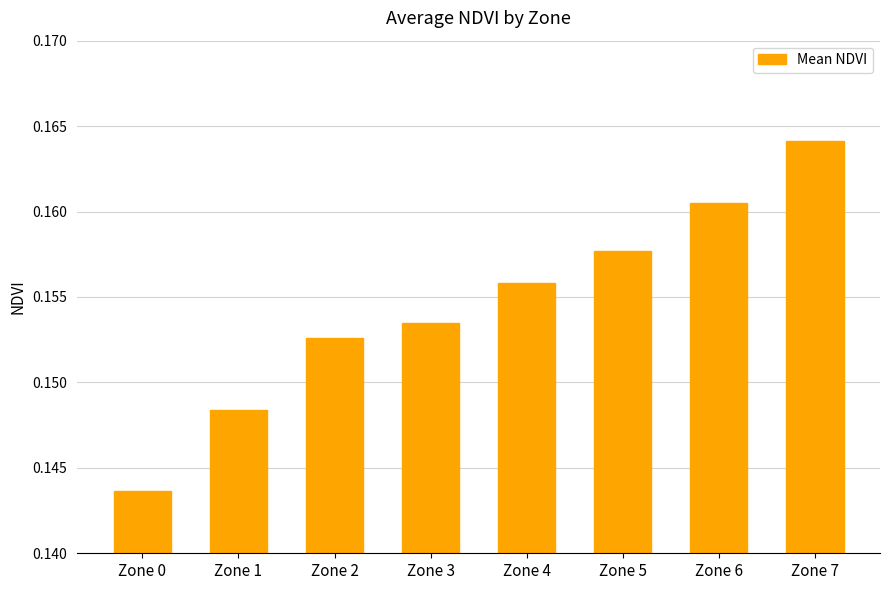

Is it true that the value at Zone 7 is 0.3?

False